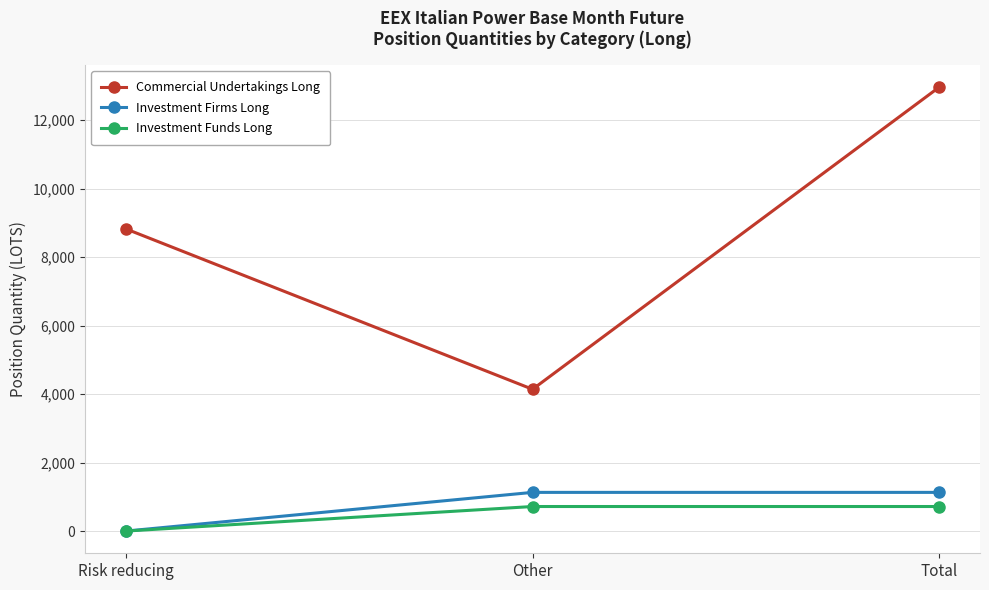

What position from the left is Risk reducing?

1